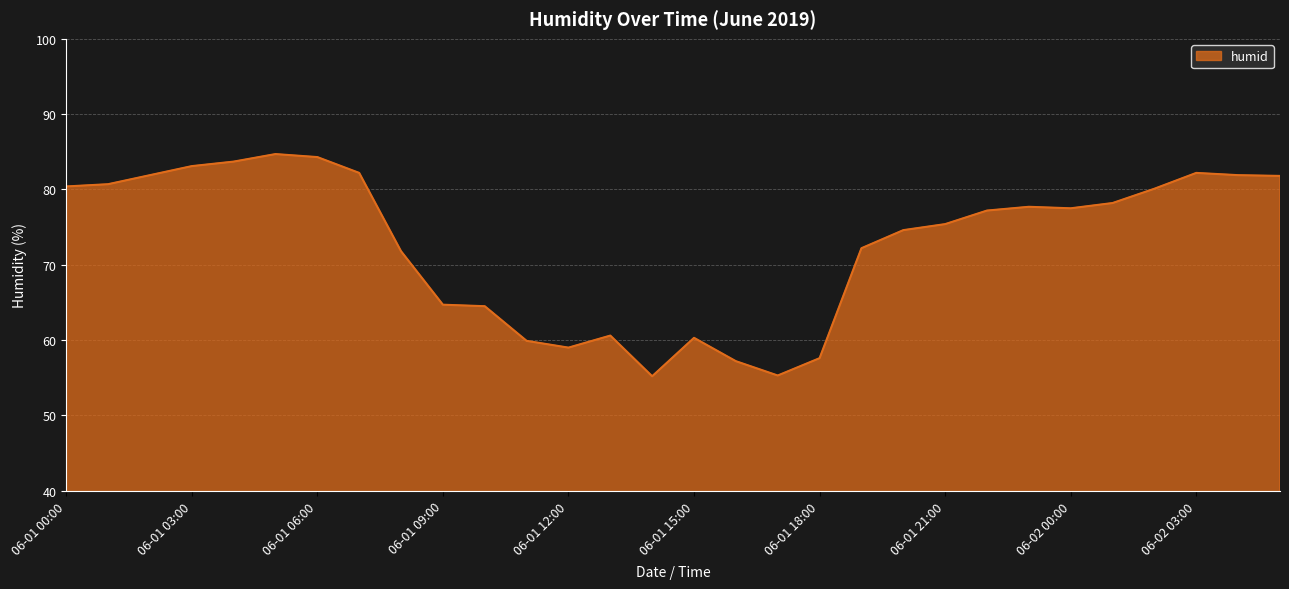

What is the difference between the maximum and minimum values?

29.5